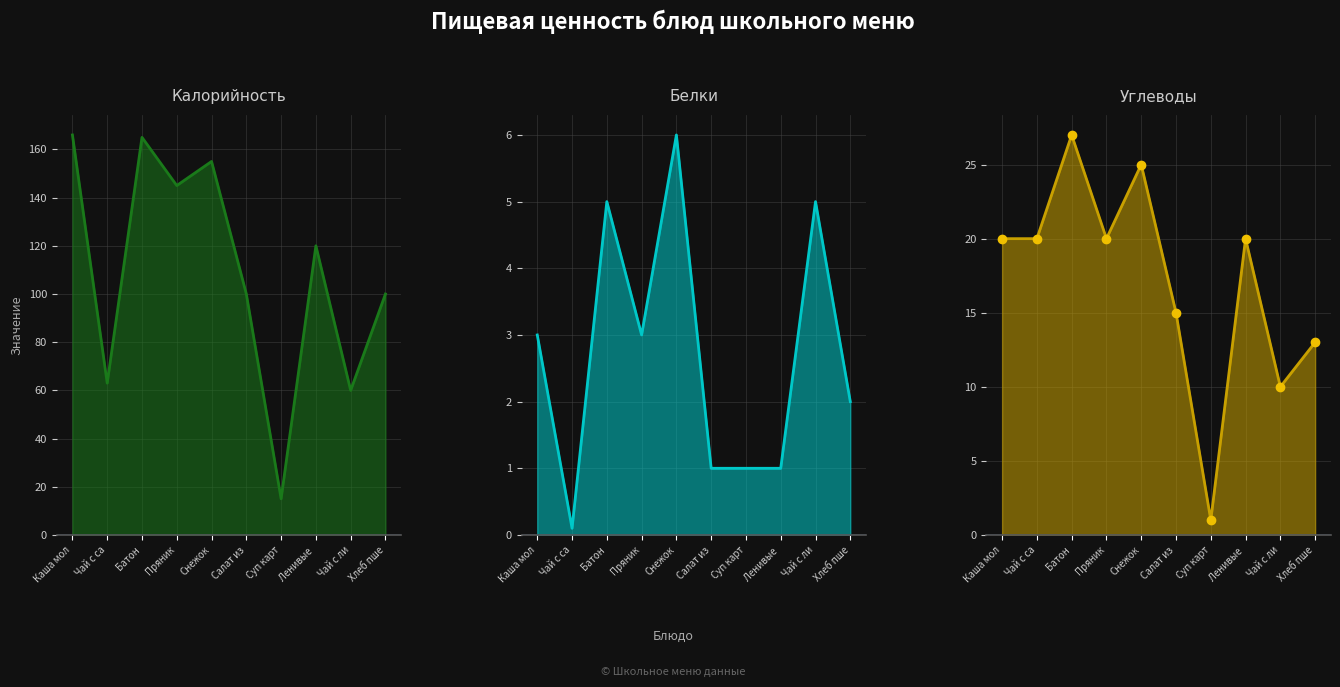

Is the value of Белки at Снежок greater than the value of Углеводы at Чай с ли?

No